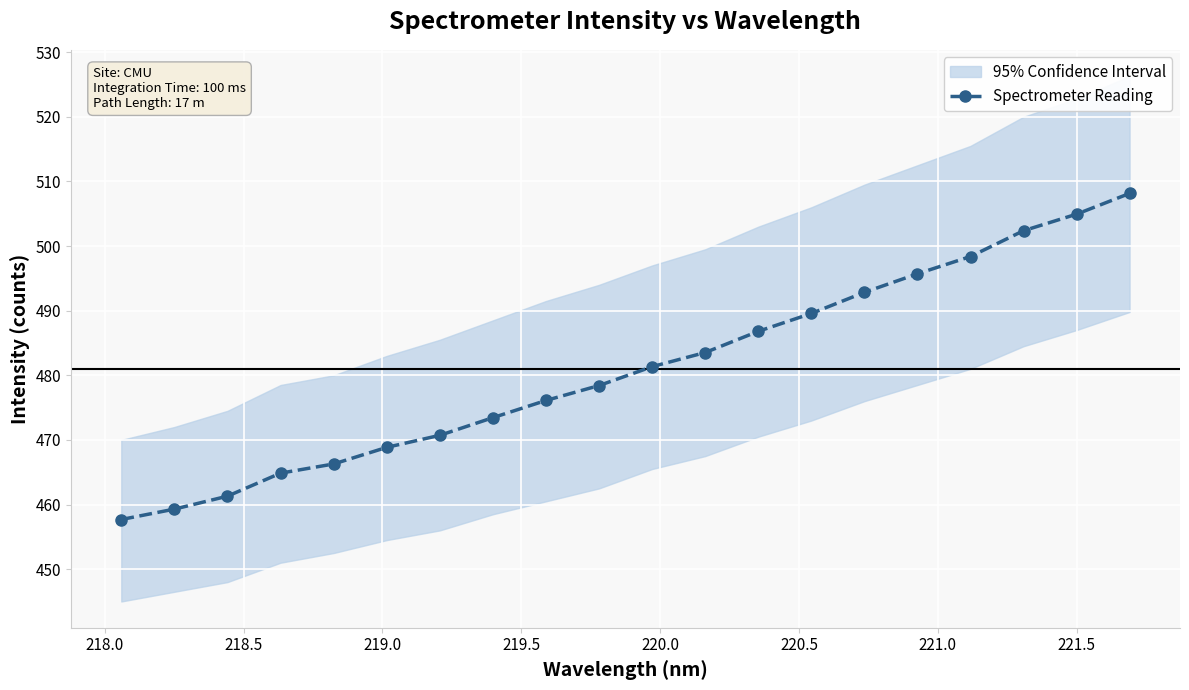

What is the smallest value displayed?

457.7